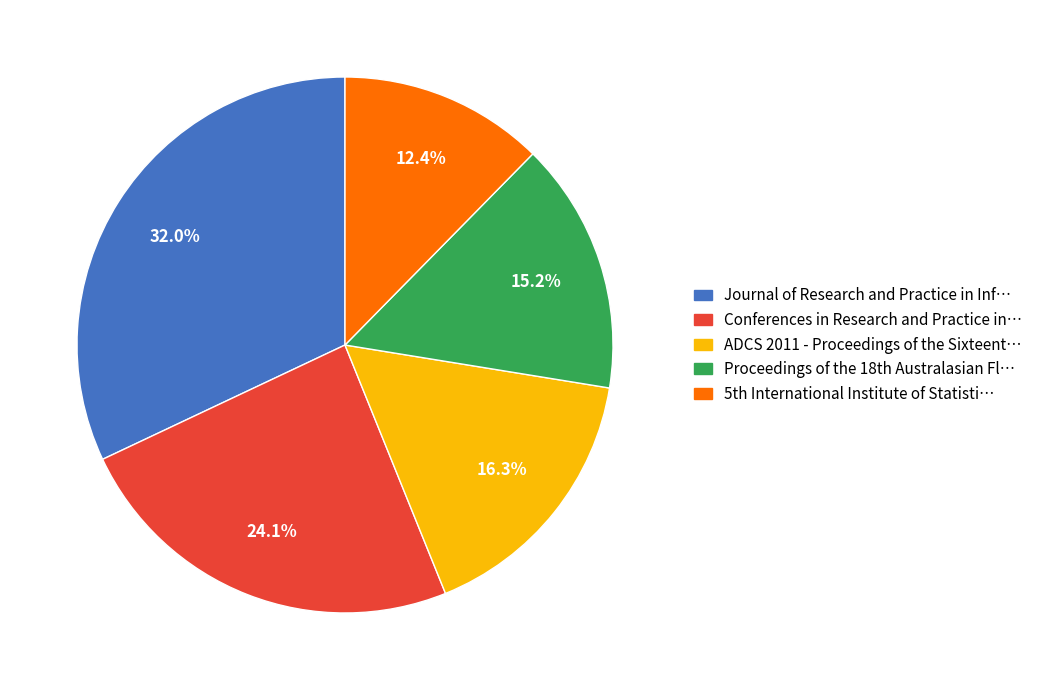

How many segments does this pie chart have?

5